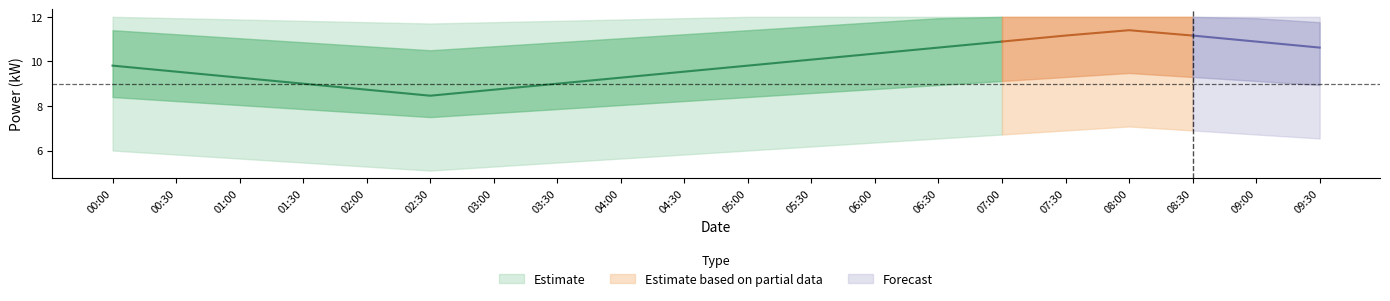

How many categories are shown in the chart?

20